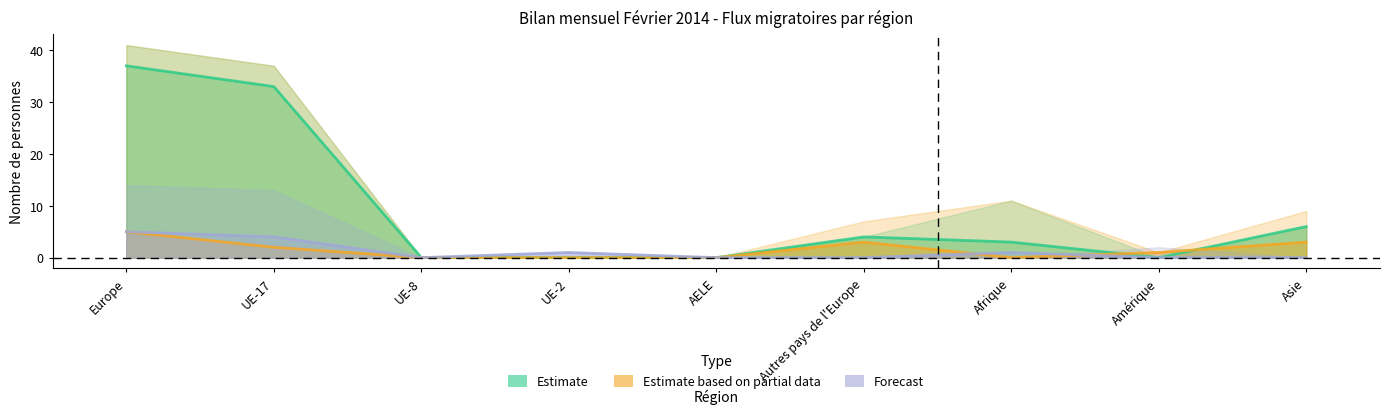

Count the Forecast values in the range 0 to 1.

7